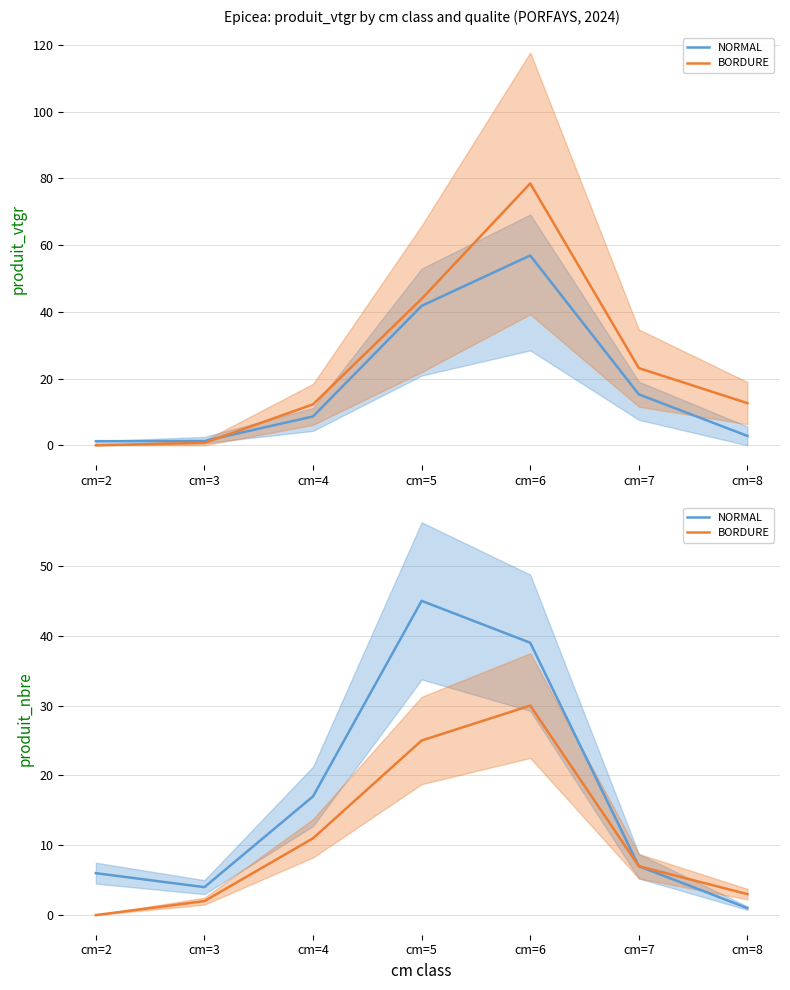

Rank the series at cm=5 from highest to lowest value.

NORMAL, BORDURE